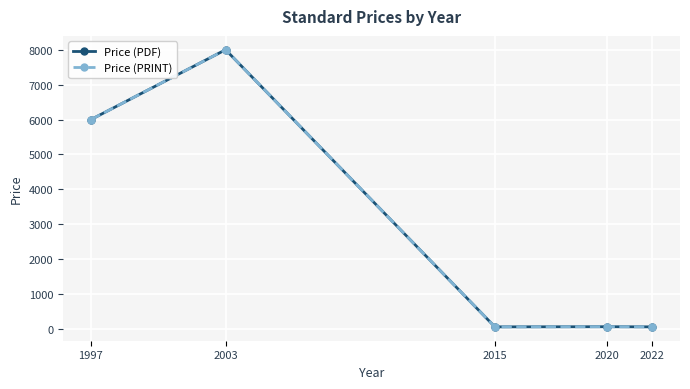

Is this an area chart (filled region under the line)?

No